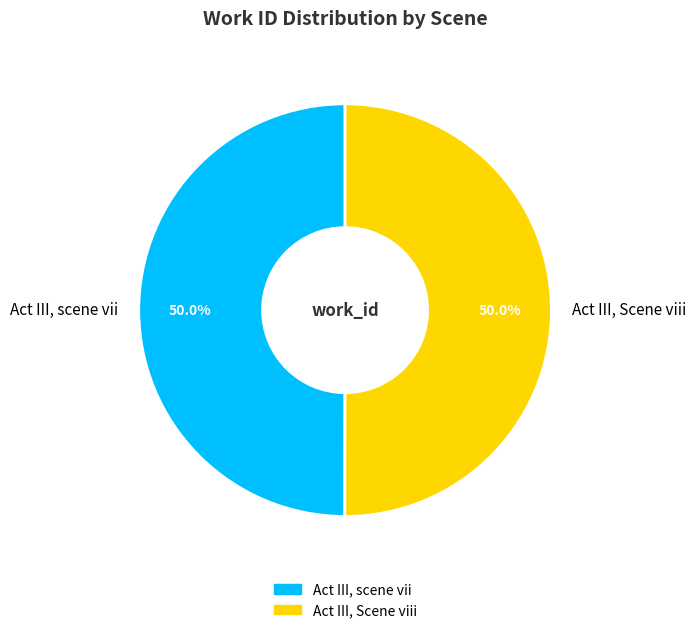

True or false: Act III, Scene viii accounts for 50% of the total.

True